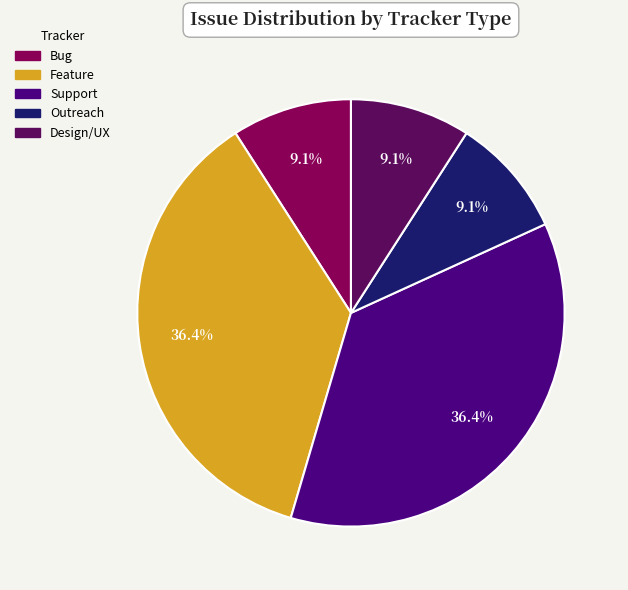

Is Design/UX the majority of the pie?

No